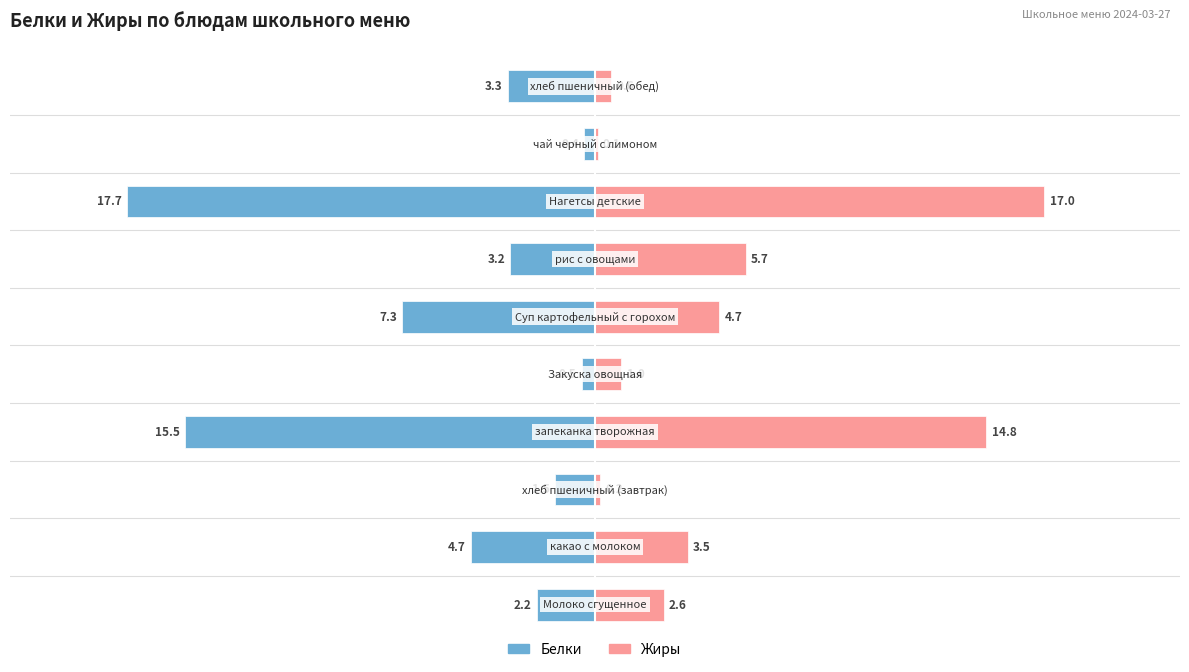

The Белки series shows -2.2 at 2. True or false?

False